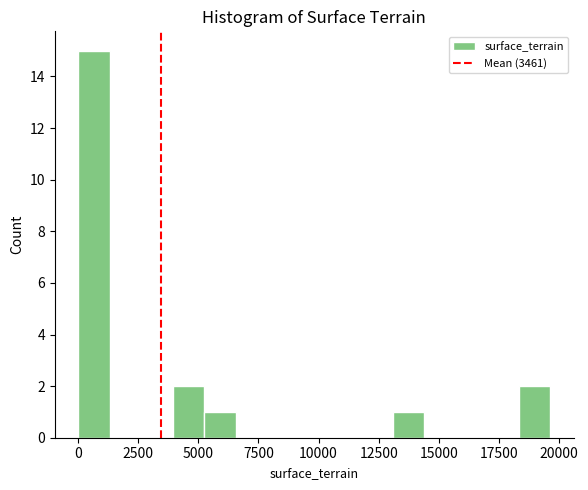

Around what value on the x-axis is the tallest bar? Give the approximate position of its centre, as read against the axis.

500